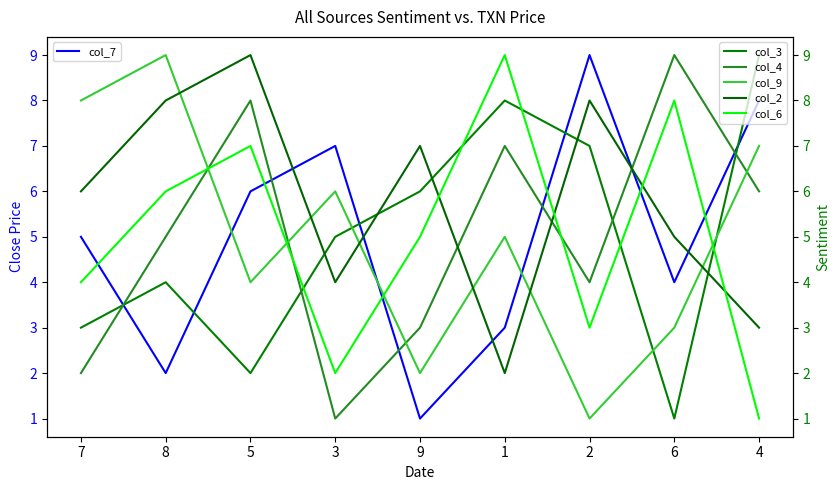

What is the sum of the col_4 values at 1 and 3?

8